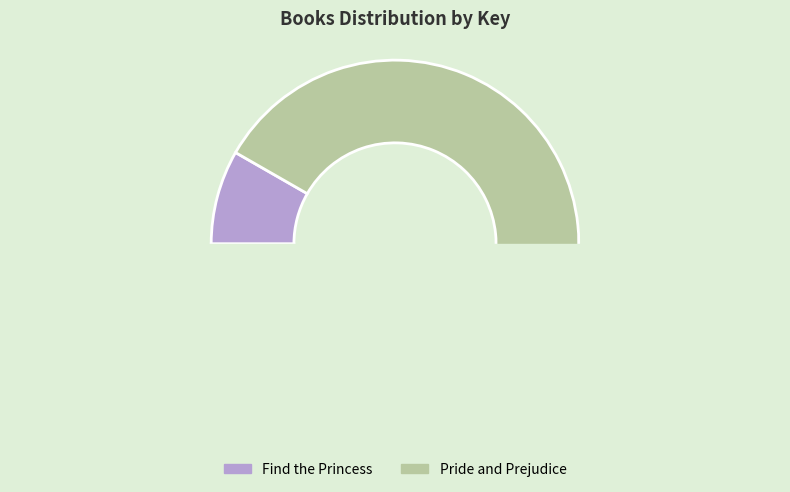

What is the smallest slice in the pie chart?

Find the Princess